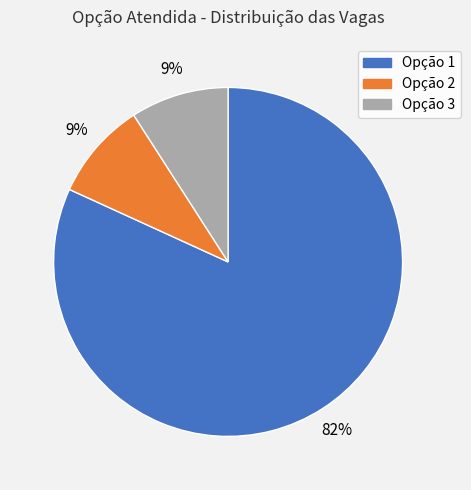

Approximately how many times larger is the value at Opção 2 compared to Opção 3?

1.0